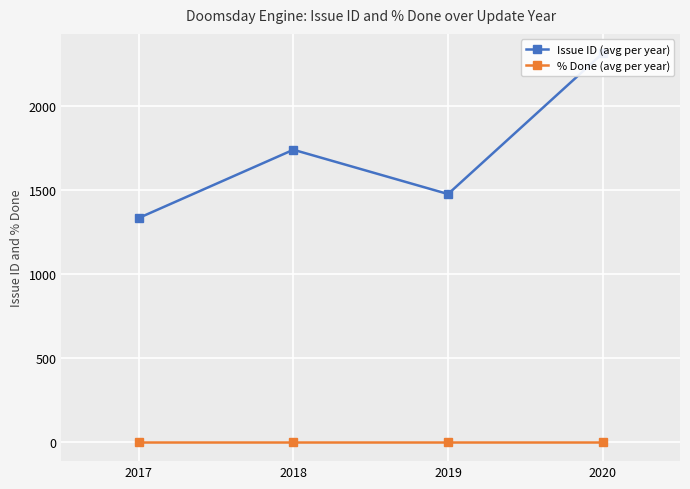

True or false: % Done (avg per year) and Issue ID (avg per year) cross at least once.

False